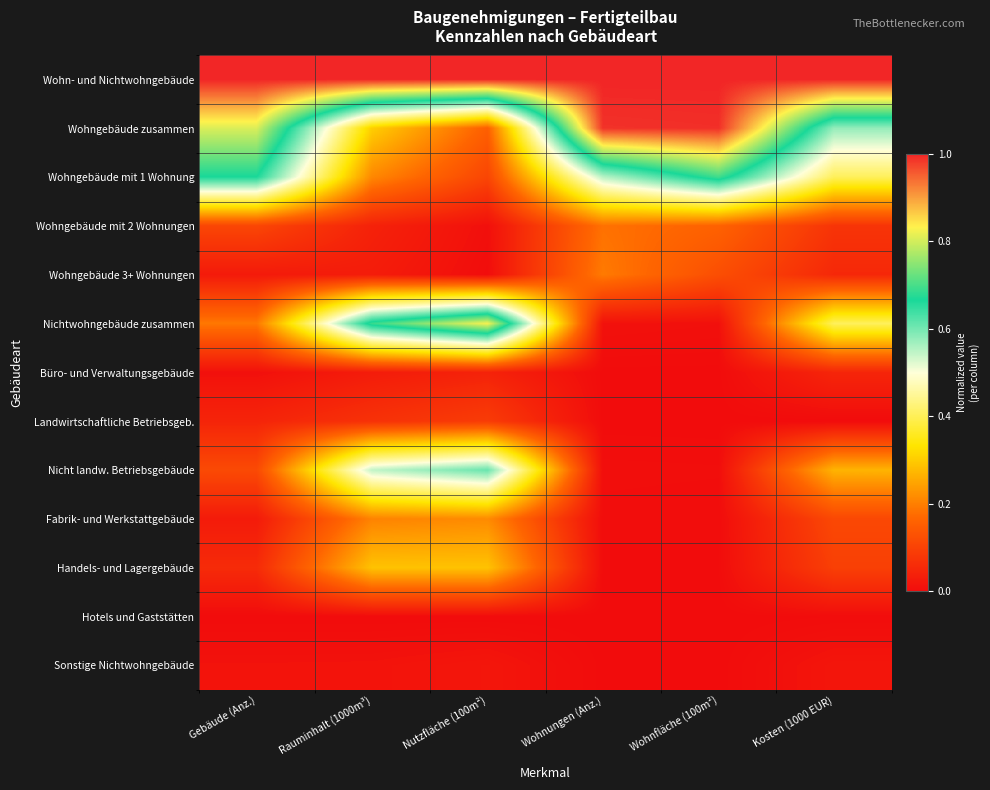

What is the greatest value displayed?

1.0